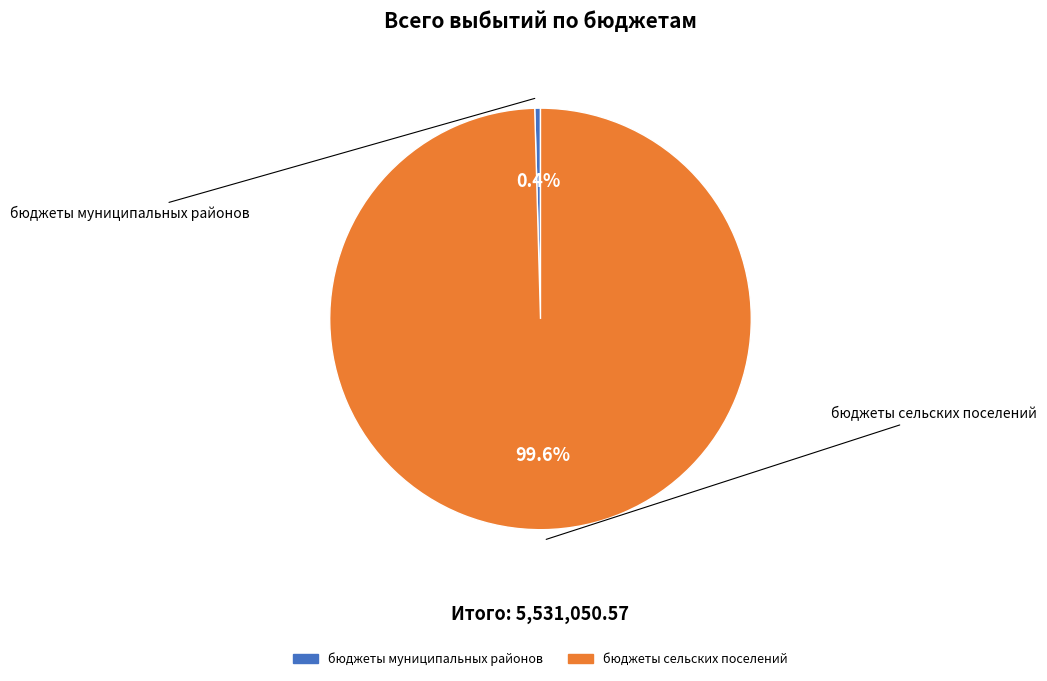

How many slices are in this pie chart?

2